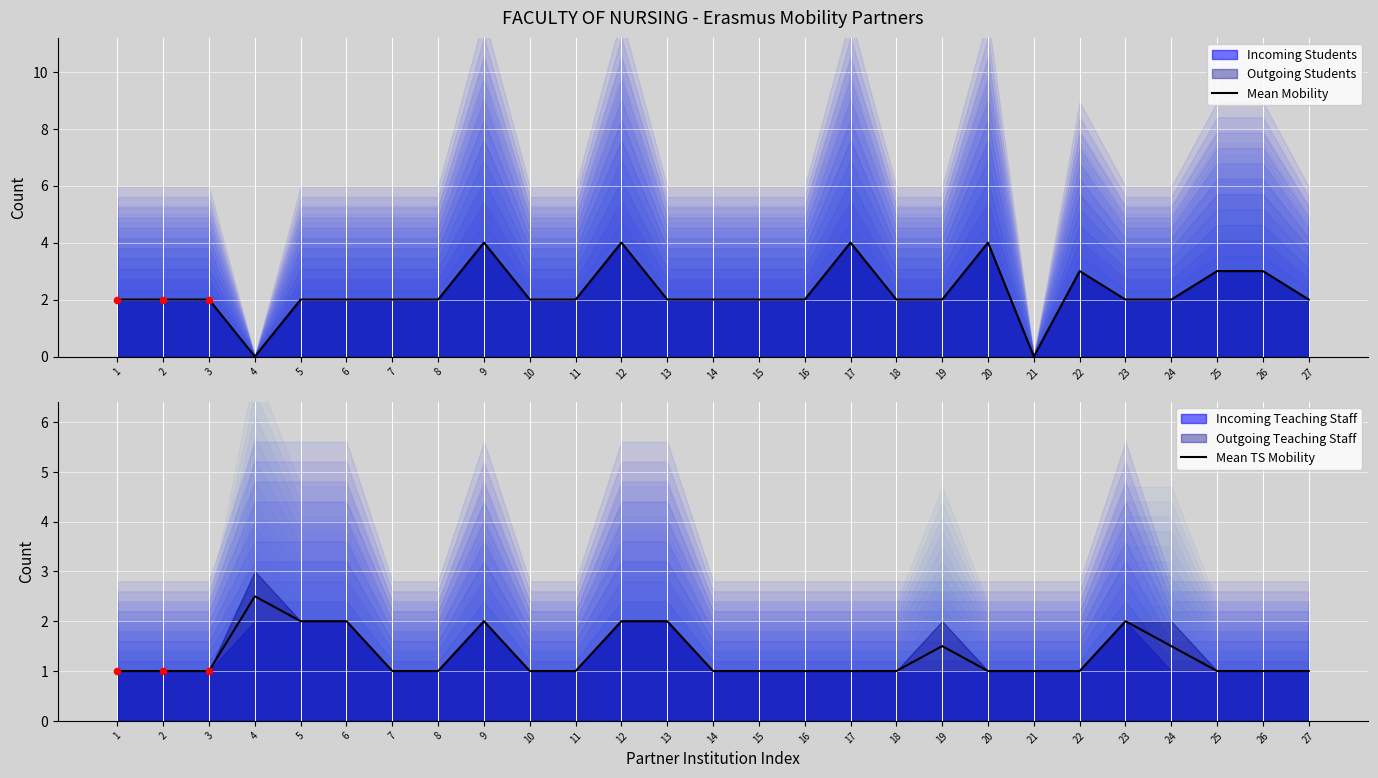

What is the total value across all series at 21?

1.0